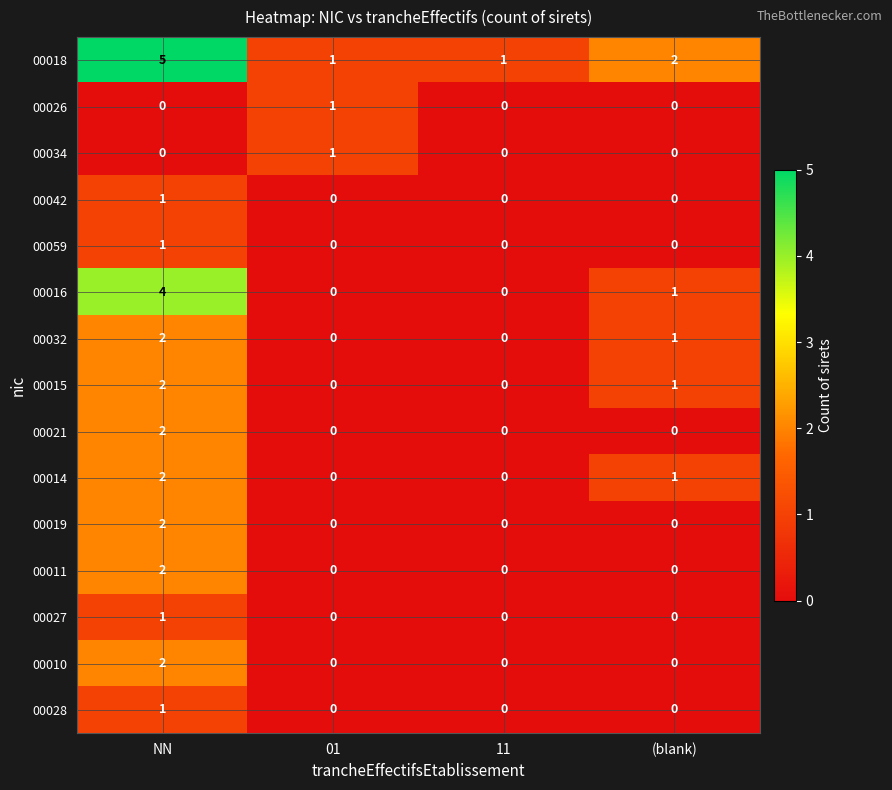

The 00015 series shows 0 at 11. True or false?

True